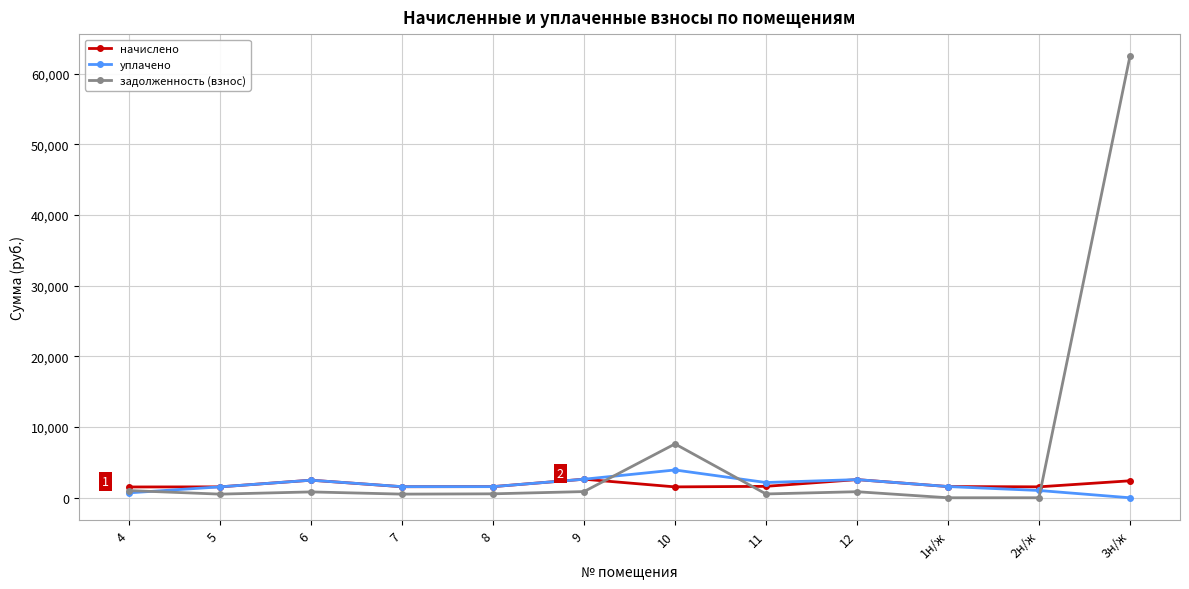

What position from the left is 11?

8